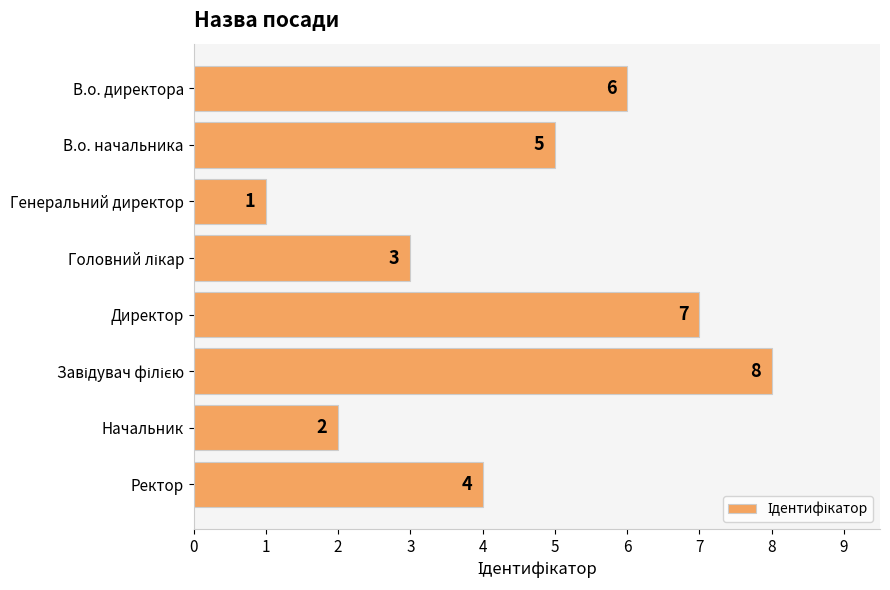

What is the label of the 4th bar from the bottom?

Директор